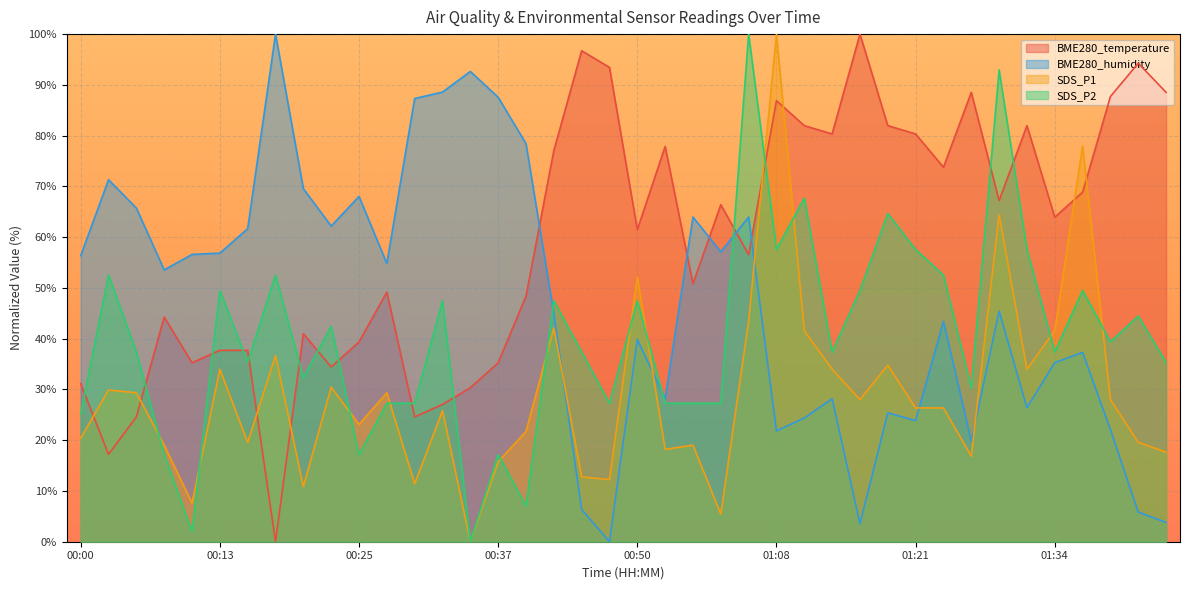

How many lines are shown in the chart?

4